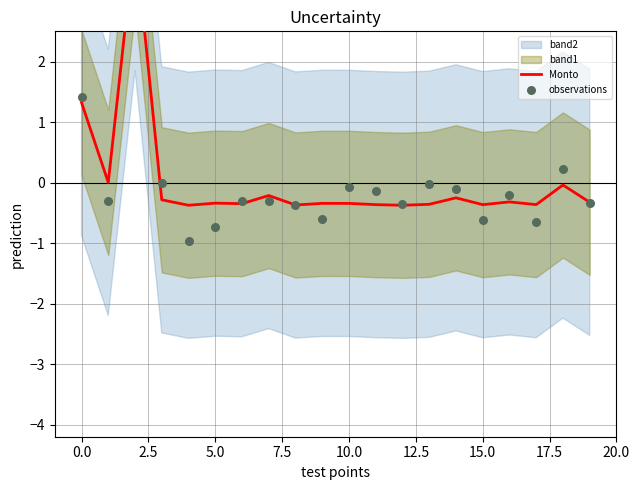

Which series has the largest total across all categories?

Monto